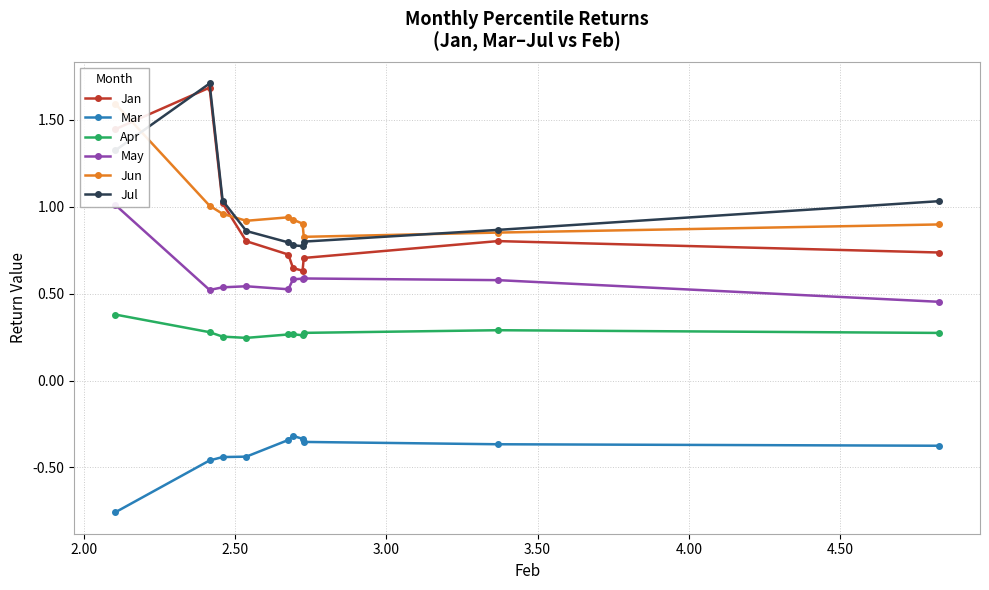

True or false: Mar and Jan intersect in this chart.

False